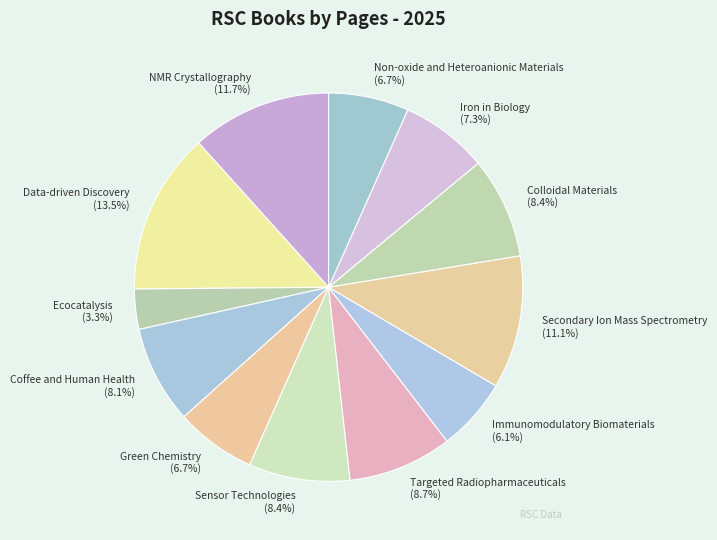

To the nearest percent, what is the combined percentage of Green Chemistry and Sensor Technologies?

15%